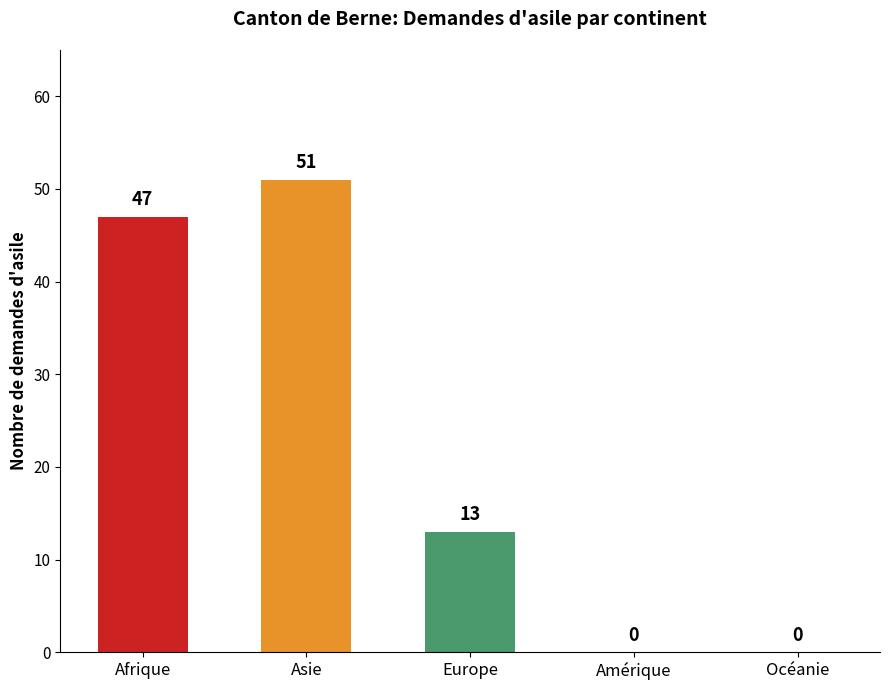

Does the chart contain stacked bars?

No